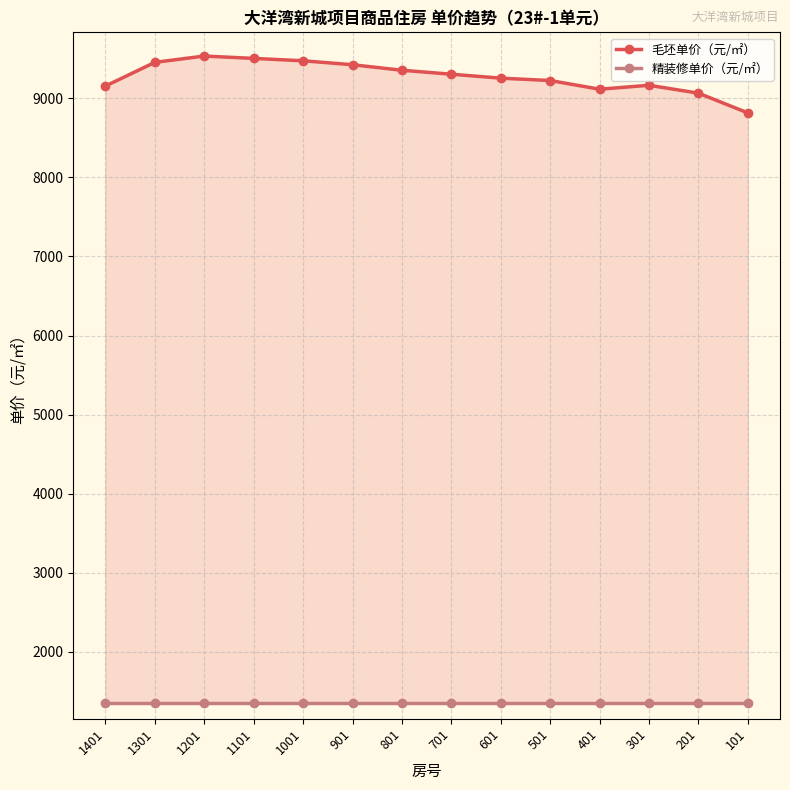

What are all the series names shown in the legend?

毛坯单价（元/㎡）, 精装修单价（元/㎡）